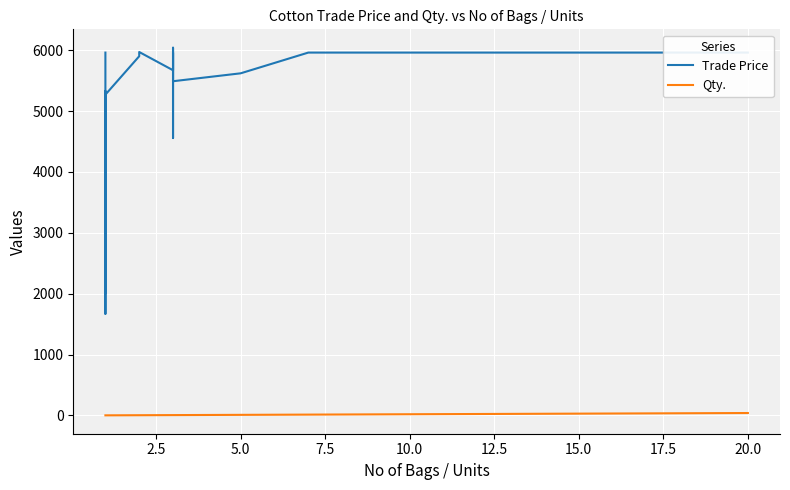

At how many categories does at least one series exceed 388?

20